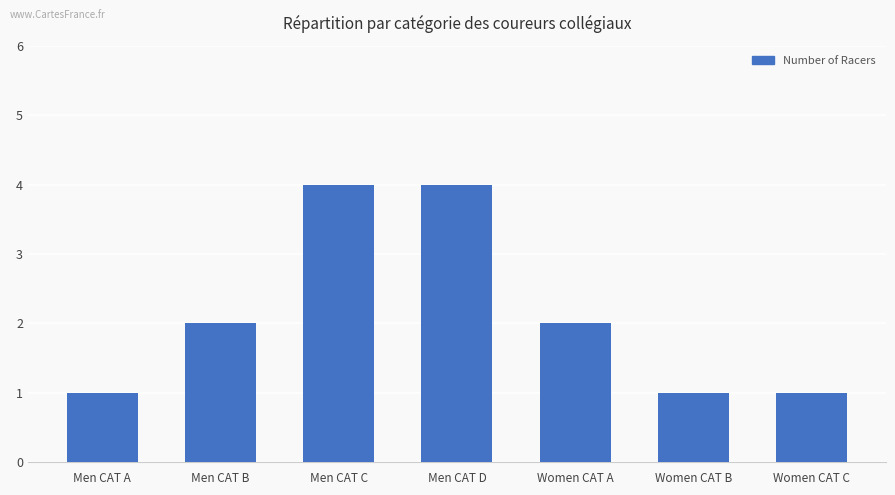

What is the label of the 5th bar from the left?

Women CAT A